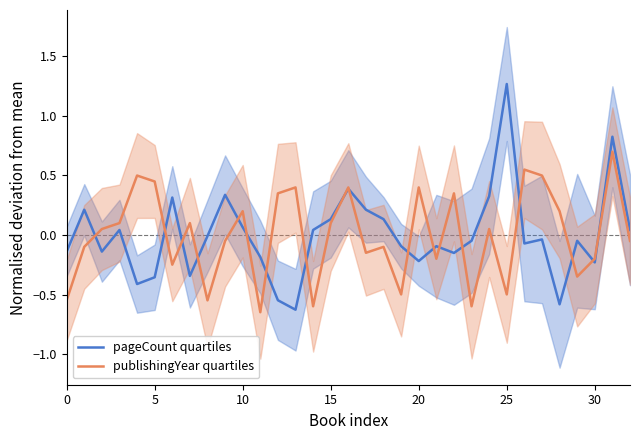

In publishingYear quartiles, how many points are higher than both neighbors (excluding endpoints)?

11